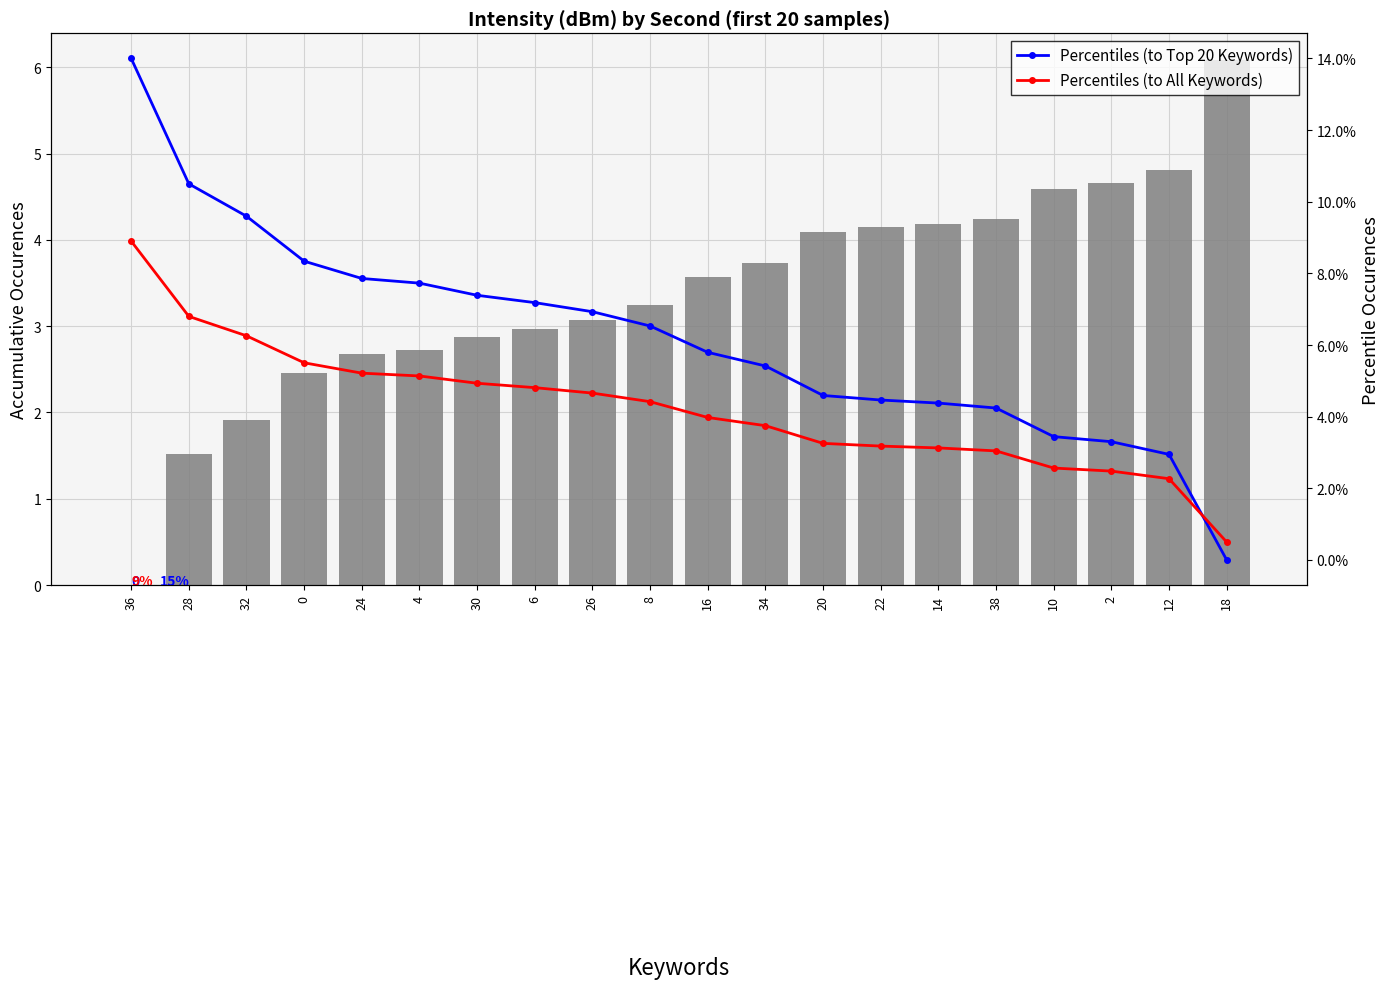

Is it true that Percentiles (to Top 20 Keywords) equals 4.4 at 14?

True